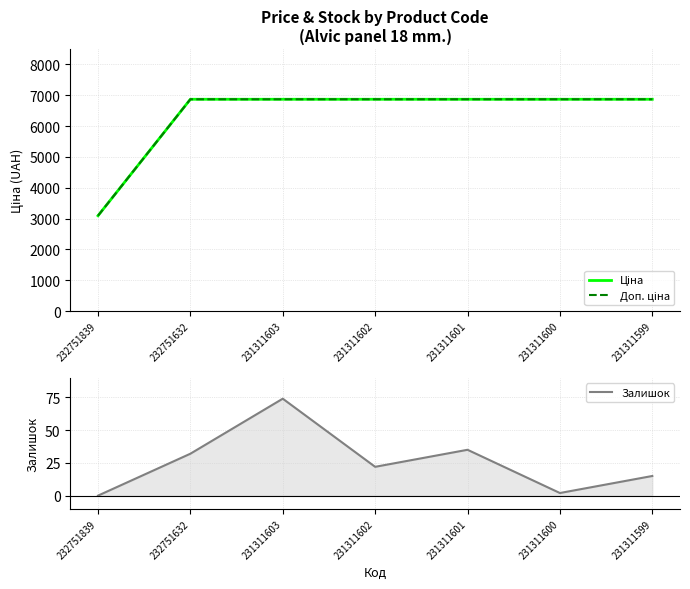

At which label does Ціна first exceed 6869?

232751632